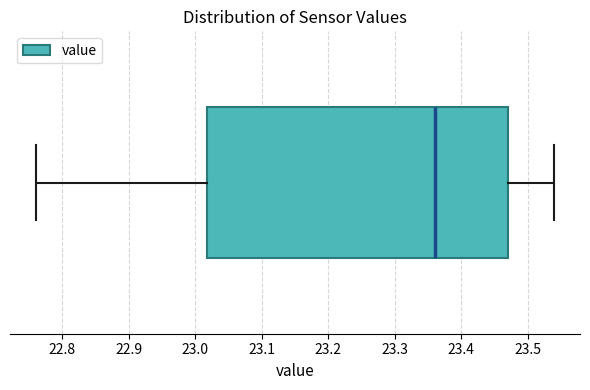

Where is the left edge of the box on the x-axis? The values are not printed on the chart, so give them approximately, as read against the axis.

23.02